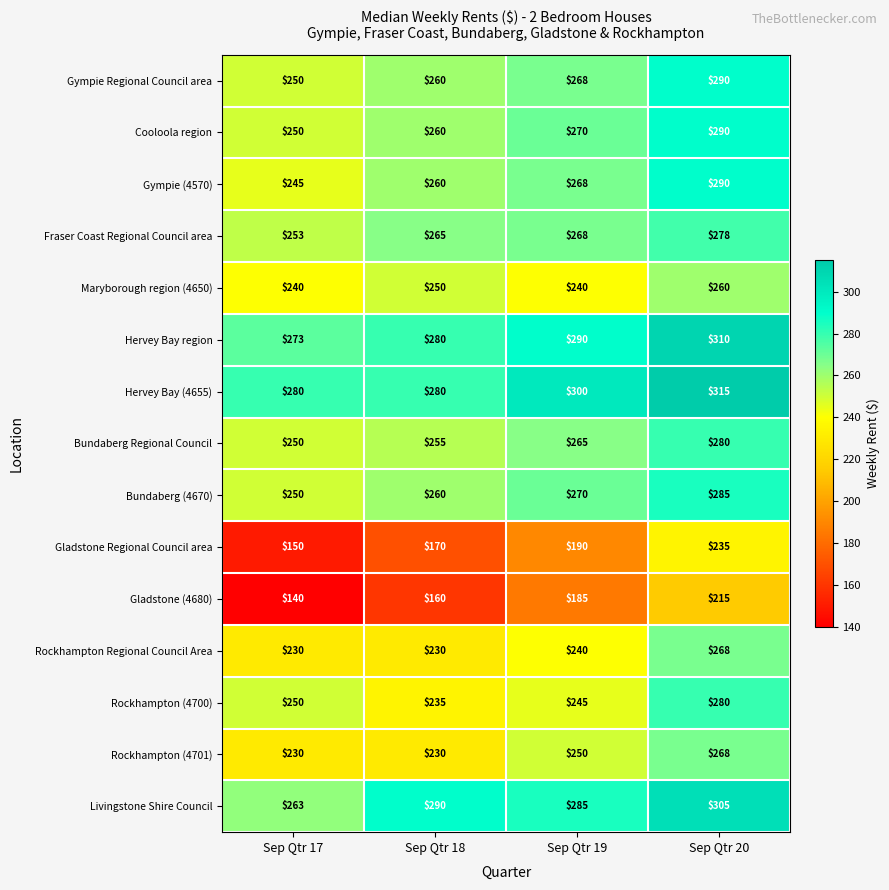

Which series has the largest total across all categories?

Hervey Bay (4655)